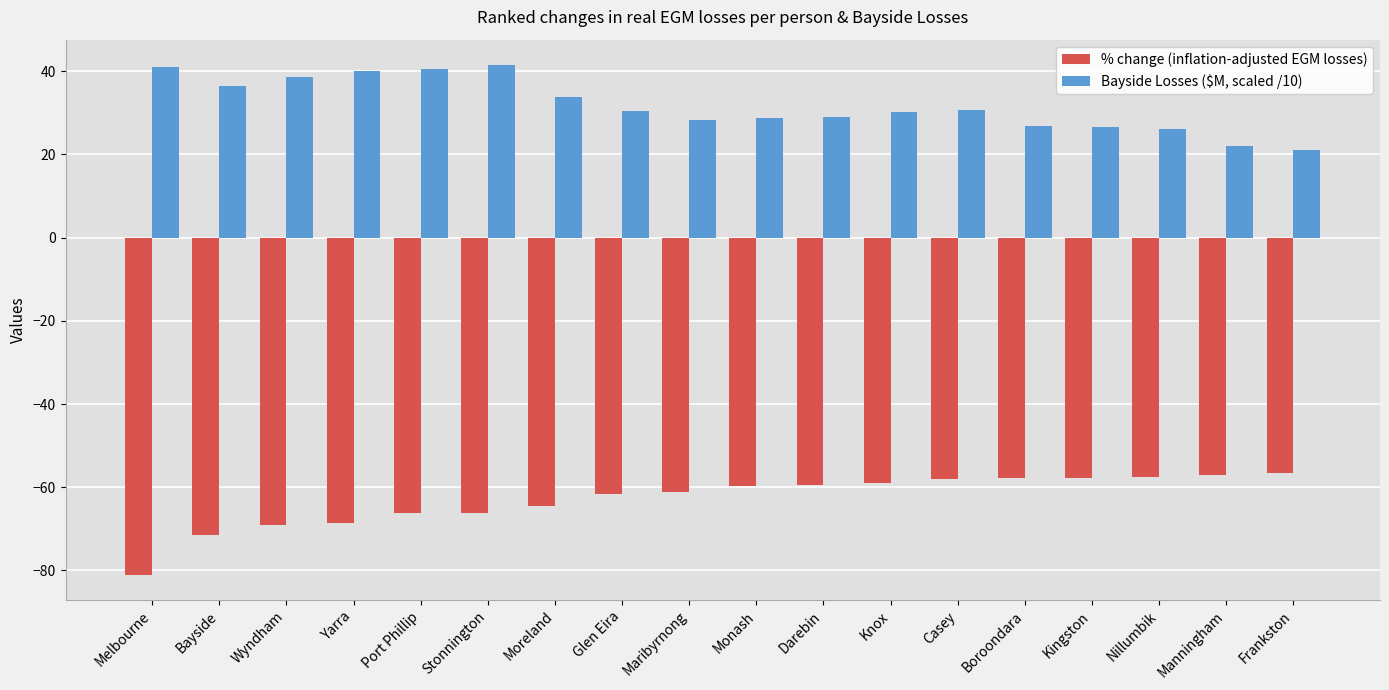

What is the difference between the maximum and minimum values in the Bayside Losses ($M, scaled /10) series?

20.5